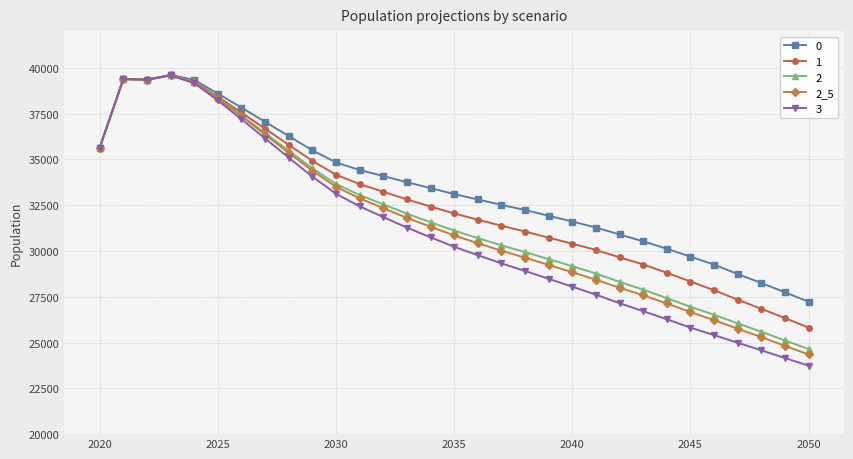

True or false: 2 has more than 0 interior local peaks.

True